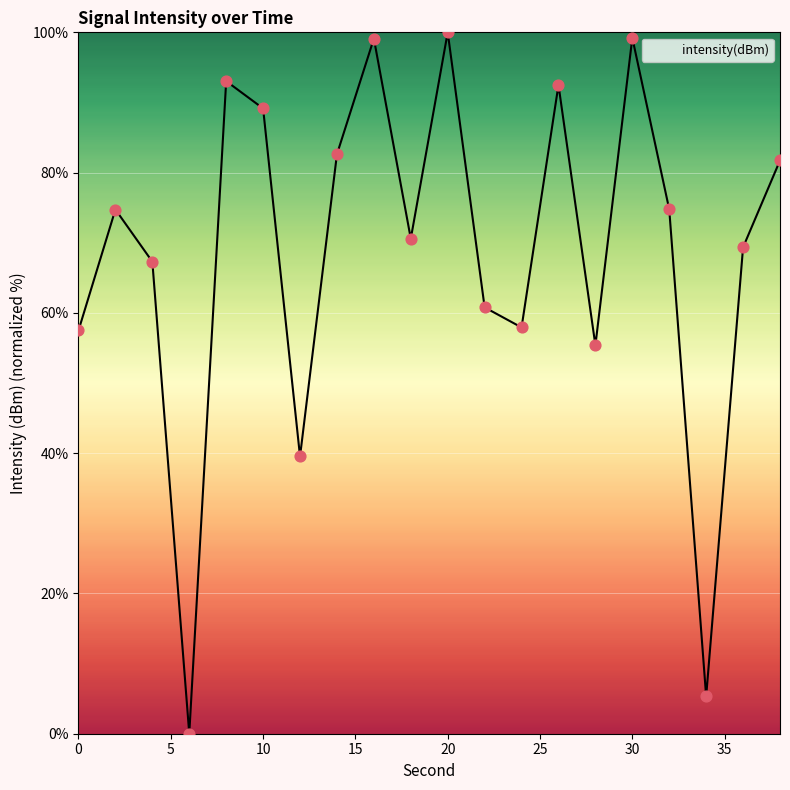

What is the difference between the maximum and minimum values?

100.0